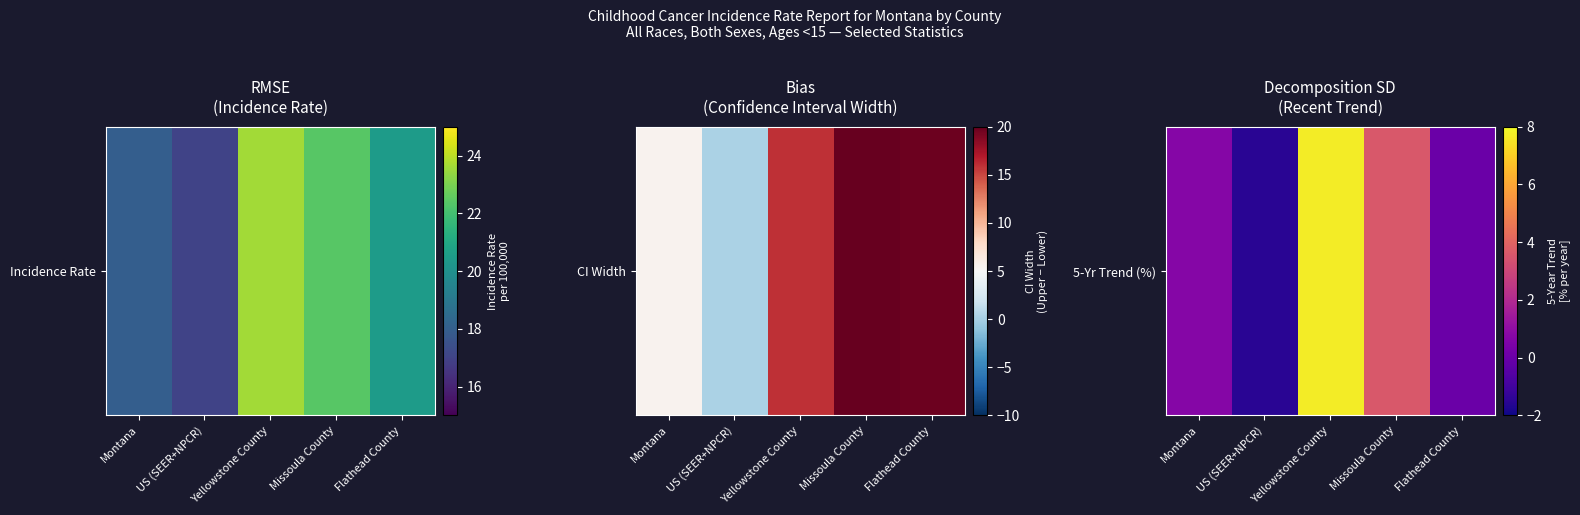

What is the difference between the second highest and second lowest values?

3.6